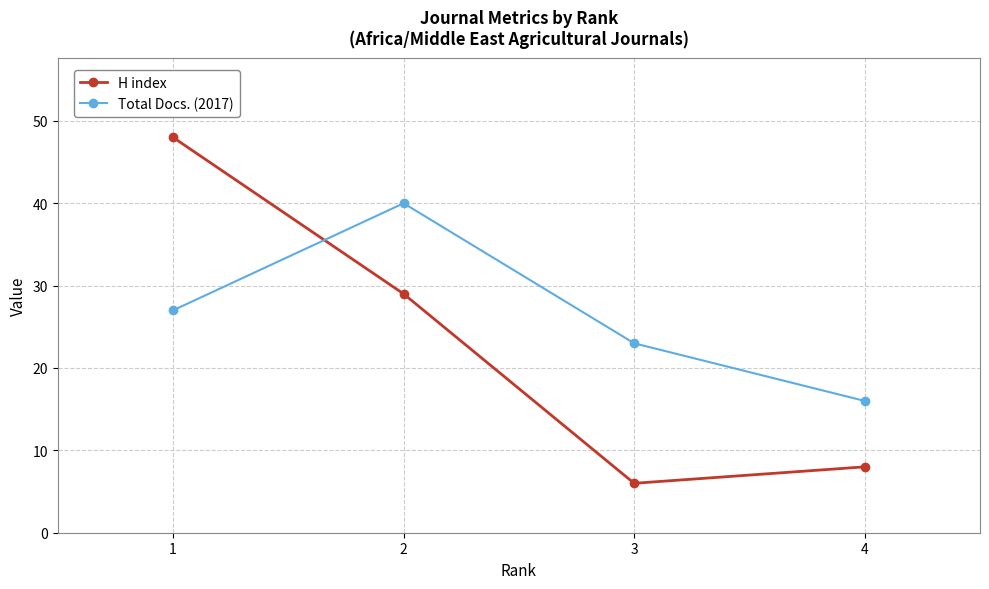

How many interior local valleys does the H index series have?

1